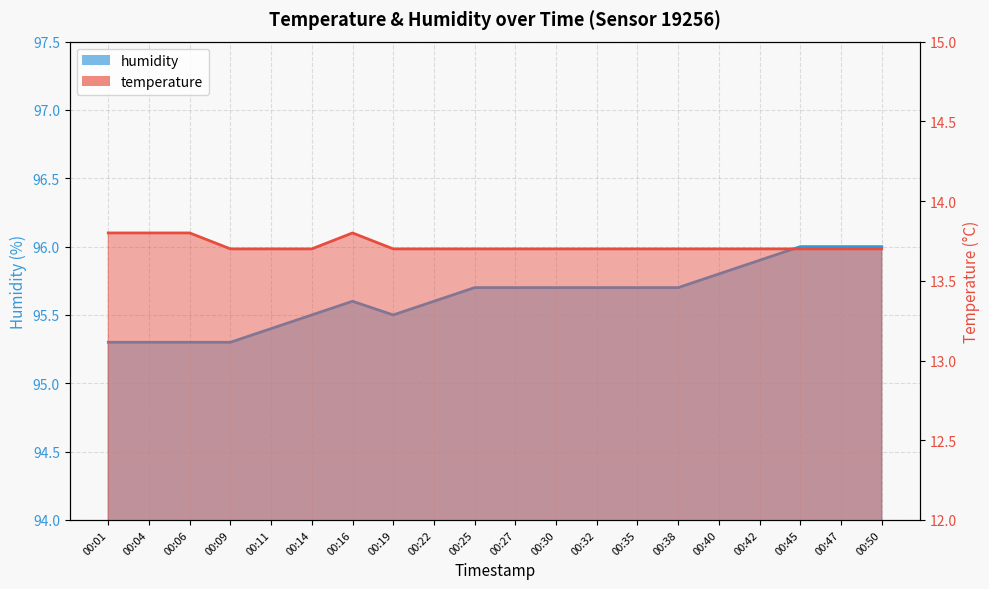

What is the maximum value shown in the chart?

96.0